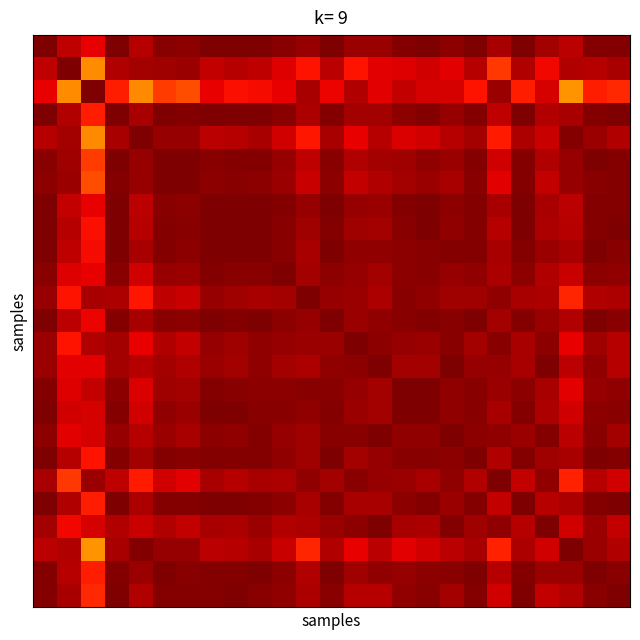

At how many categories does at least one series exceed 0?

25